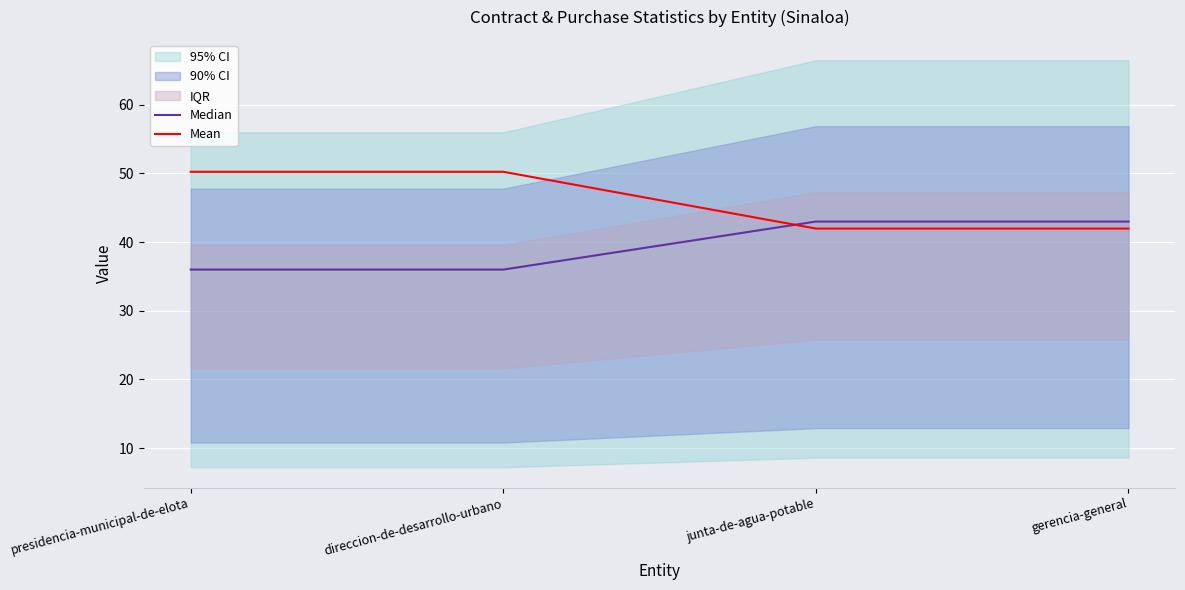

Between junta-de-agua-potable and direccion-de-desarrollo-urbano, which is larger?

junta-de-agua-potable